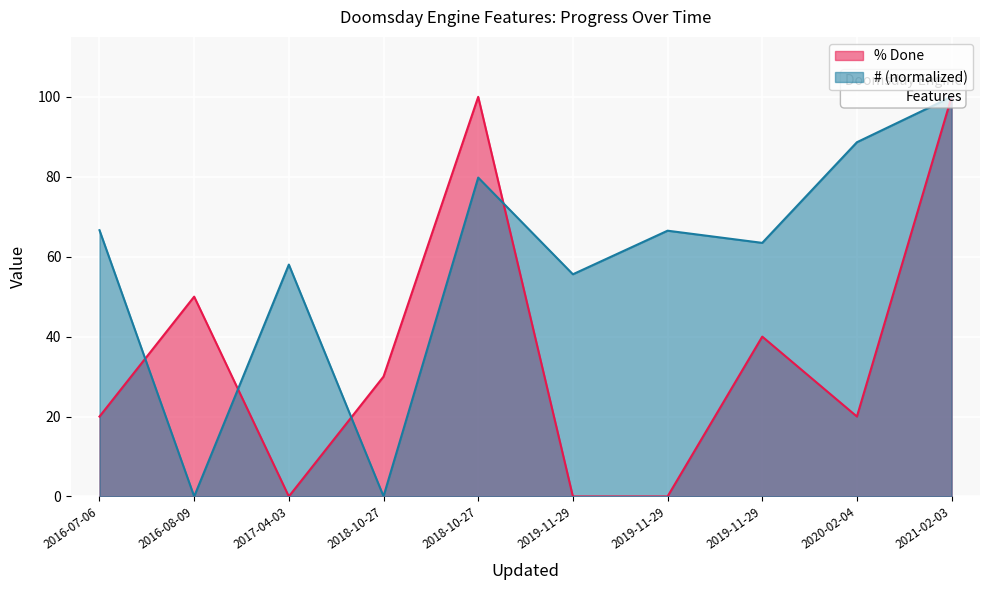

Where is the first local minimum for # (scaled)?

2016-08-09